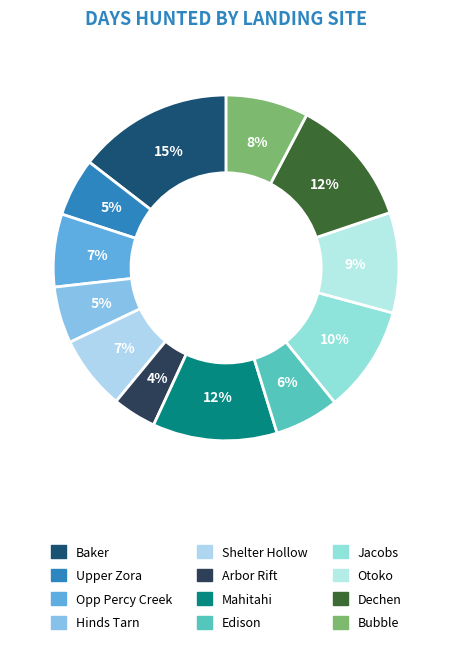

To the nearest percent, what is the combined percentage of Upper Zora and Opp Percy Creek?

12%